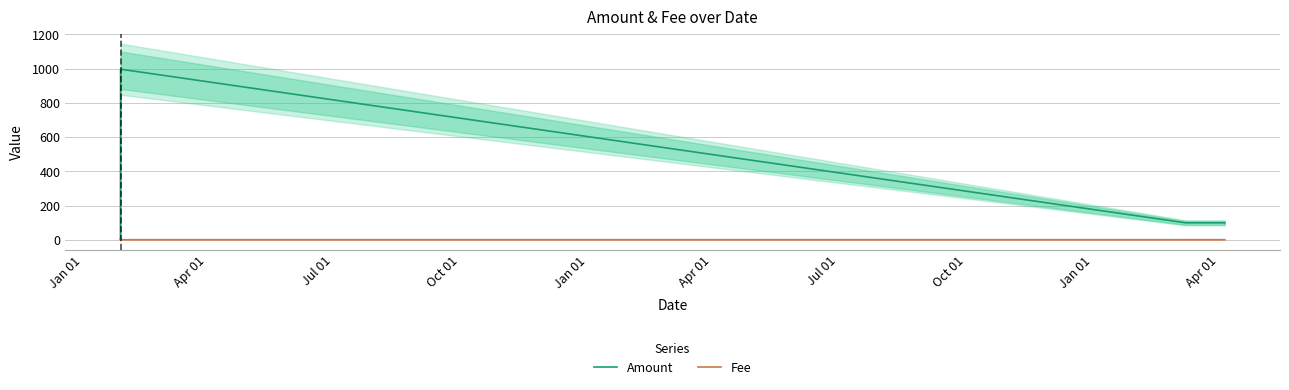

What is the difference between the maximum and second lowest values in the Amount series?

995.0